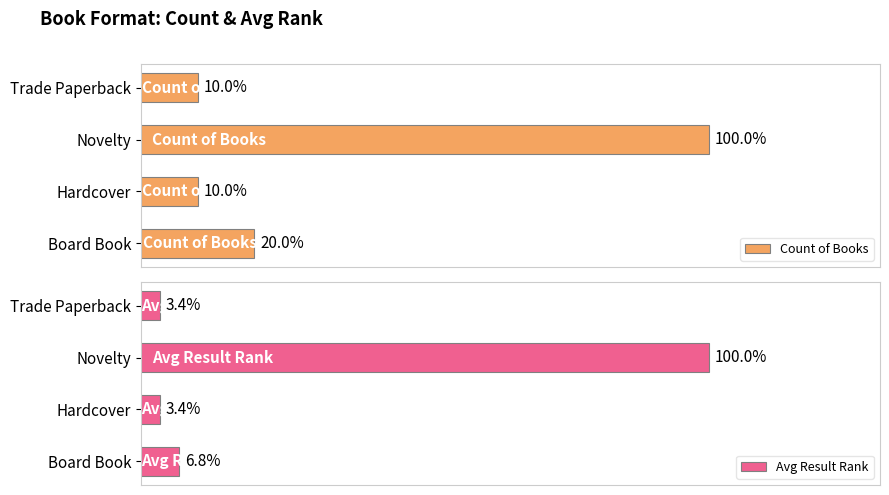

What is the spread (max minus min) of values at Novelty?

2.3